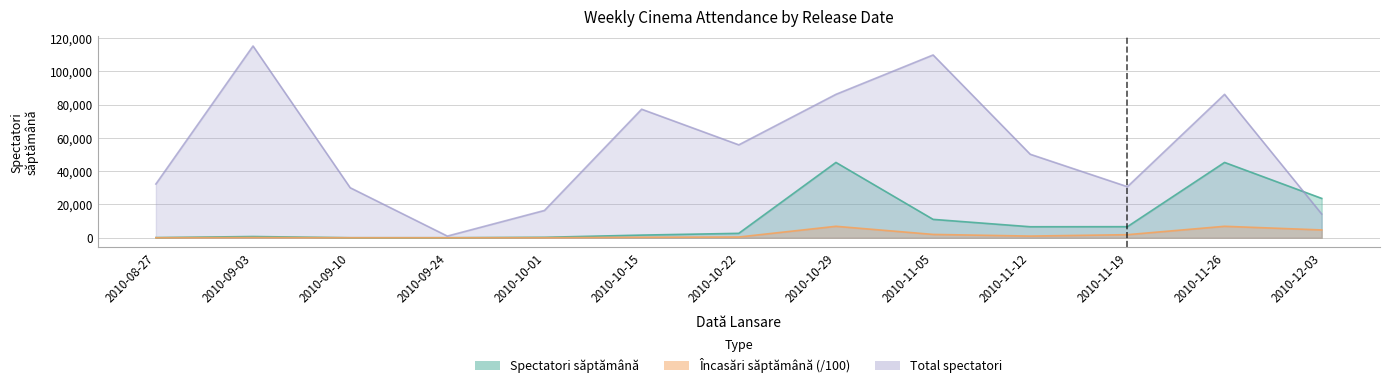

Is the value of Spectatori săptămână at 2010-11-19 greater than the value of Total spectatori at 2010-10-15?

No